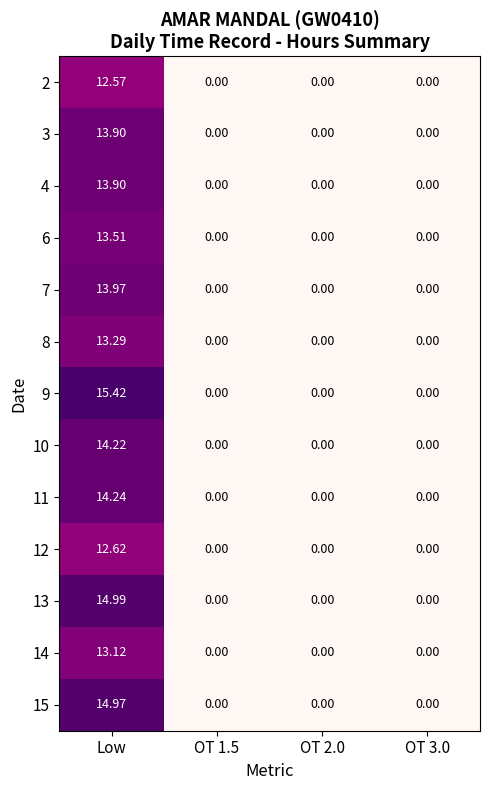

Is the value of 11 at Low greater than the value of 6 at OT 2.0?

Yes